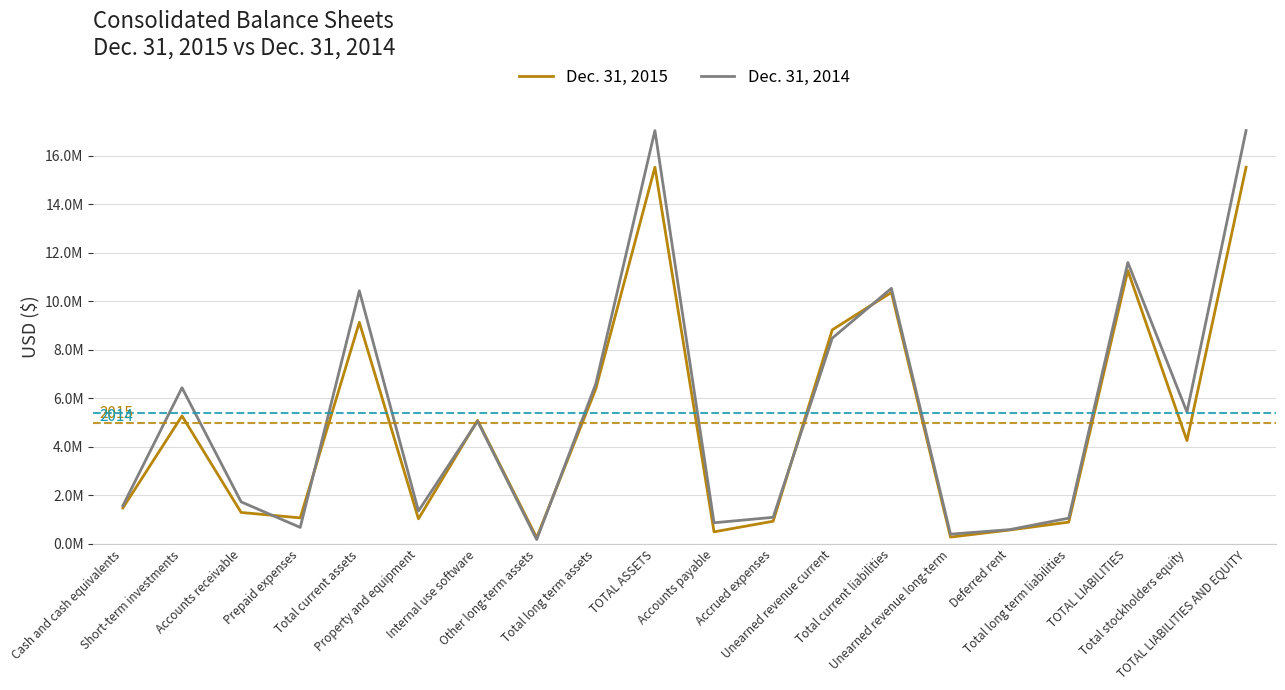

In Dec. 31, 2015, how many points are lower than both neighbors (excluding endpoints)?

6